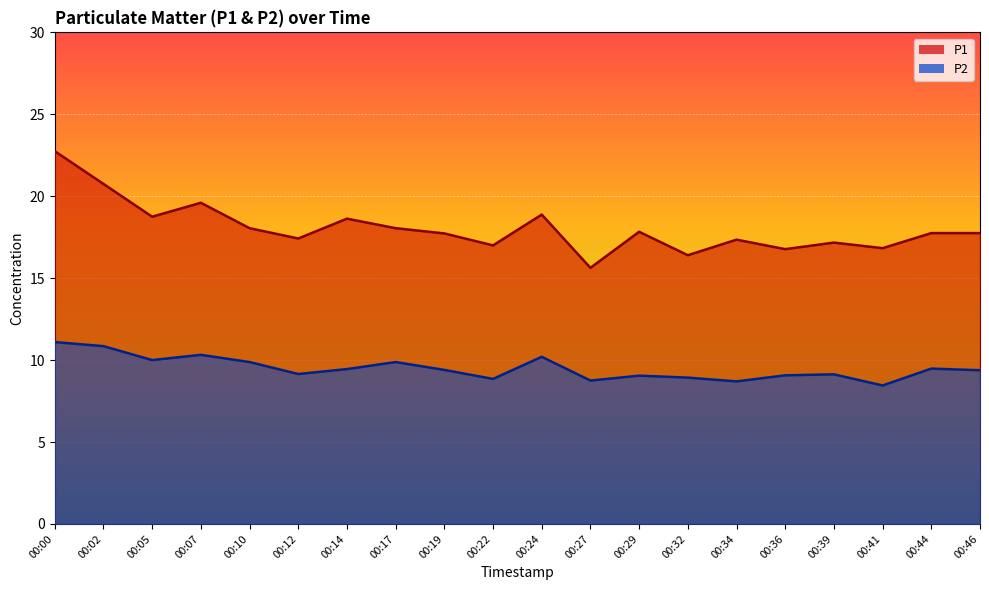

At how many categories does at least one series exceed 11?

20